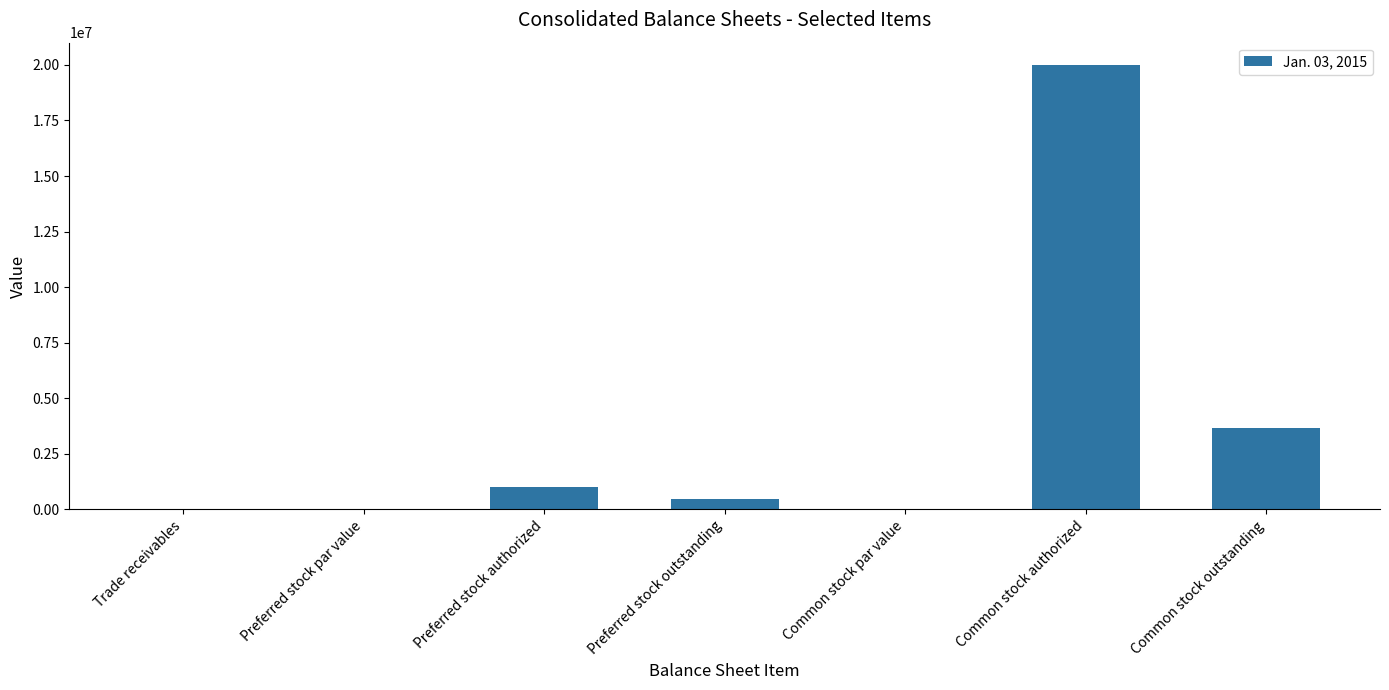

What is the sum of the values at Preferred stock authorized and Common stock authorized?

21000000.0